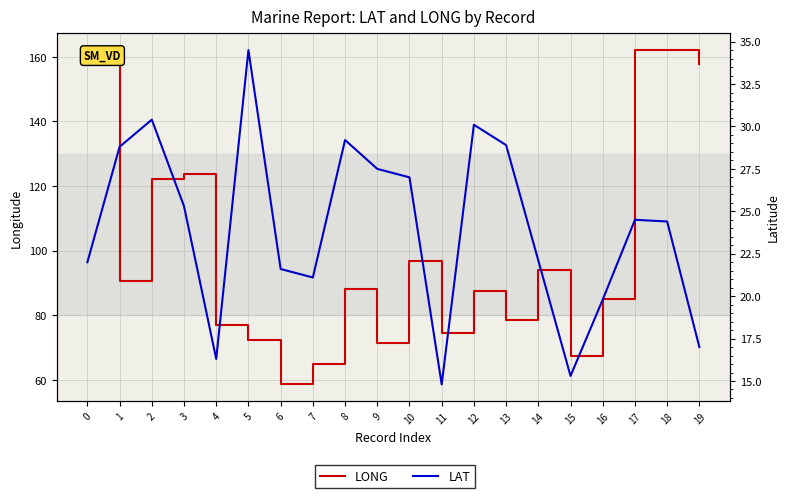

Reading left to right, what are all the values shown in this chart?

LONG: 0=160.1	1=90.7	2=122.2	3=123.7	4=77.0	5=72.5	6=58.6	7=64.8	8=88.2	9=71.5	10=96.7	11=74.6	12=87.6	13=78.5	14=93.9	15=67.5	16=84.9	17=162.0	18=162.1	19=157.7
LAT: 0=22.0	1=28.8	2=30.4	3=25.3	4=16.3	5=34.5	6=21.6	7=21.1	8=29.2	9=27.5	10=27.0	11=14.8	12=30.1	13=28.9	14=22.1	15=15.3	16=19.8	17=24.5	18=24.4	19=17.0